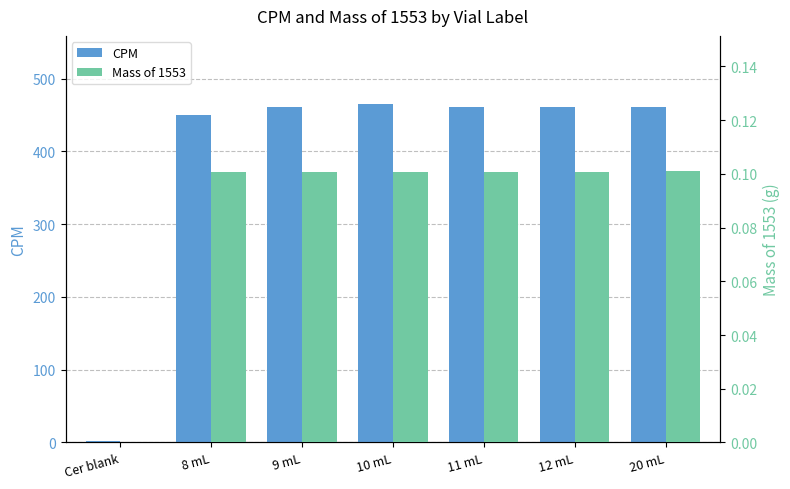

What is the difference between the highest and lowest values at 9 mL?

461.3